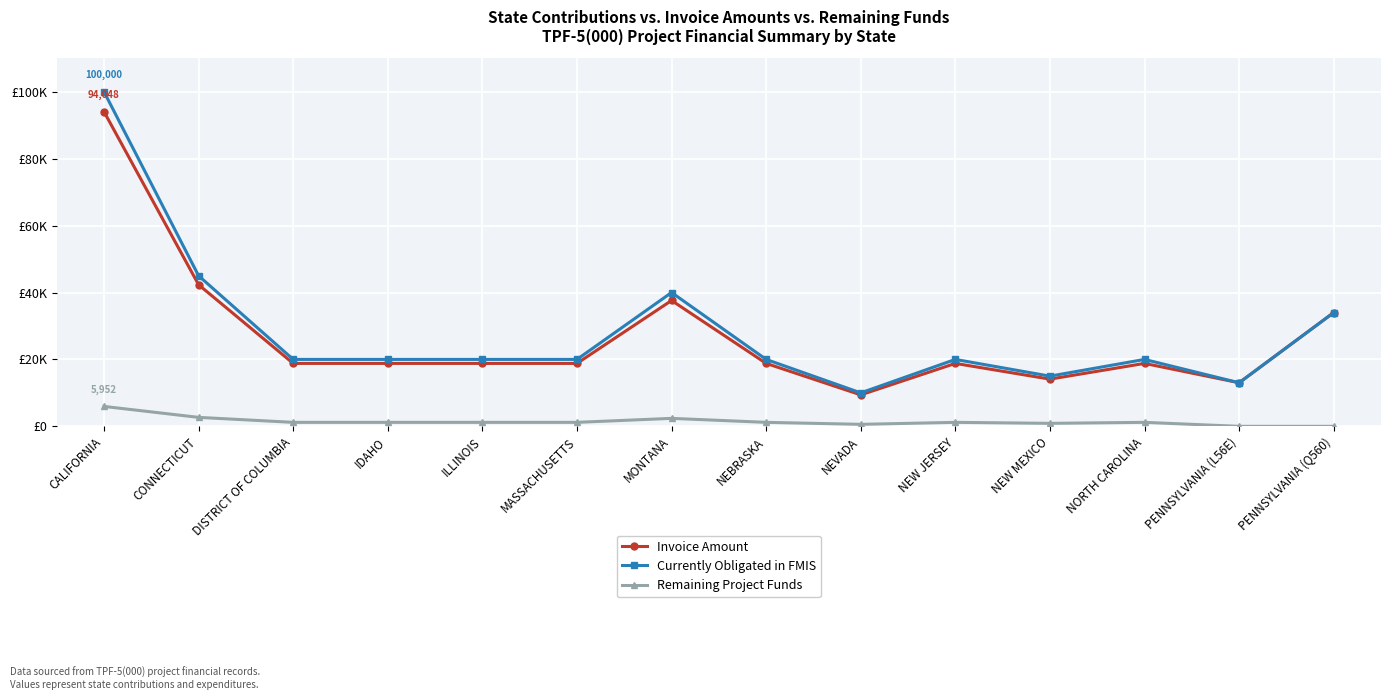

Is it true that Currently Obligated in FMIS equals 45000.0 at CONNECTICUT?

True